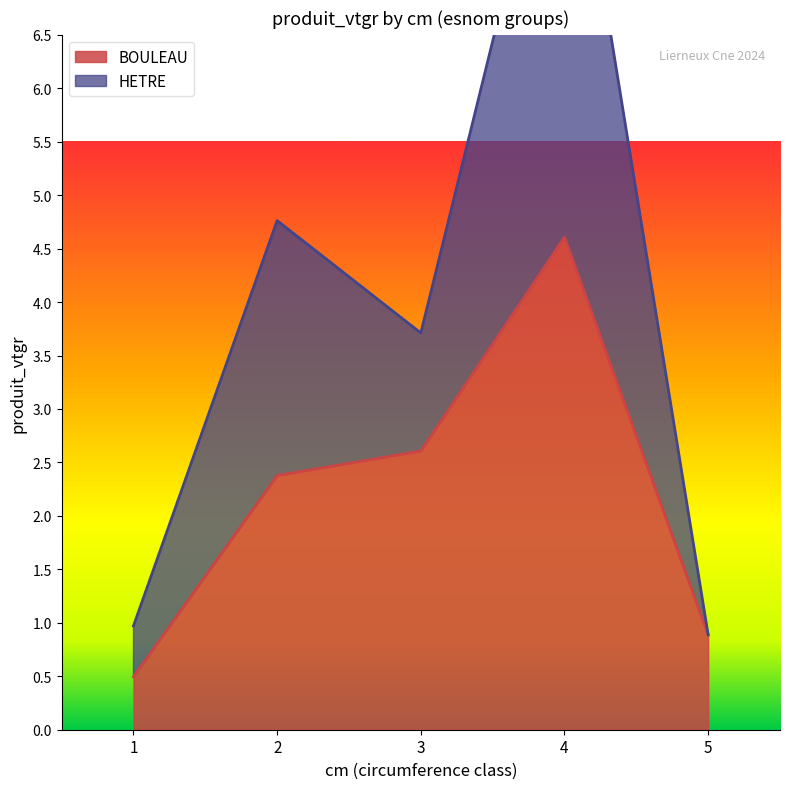

How many data points in HETRE are less than 3?

2